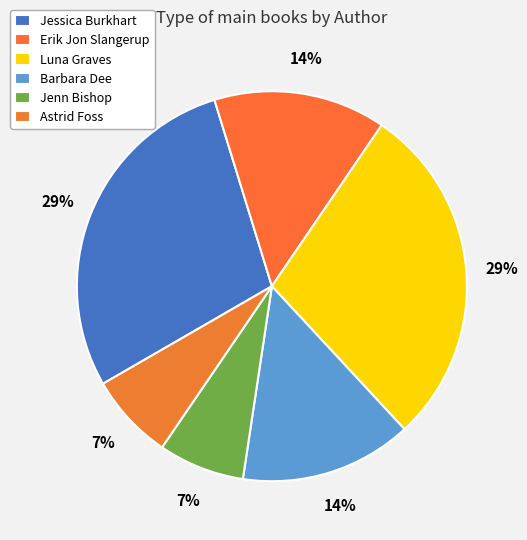

What is the largest slice in the pie chart?

Jessica Burkhart